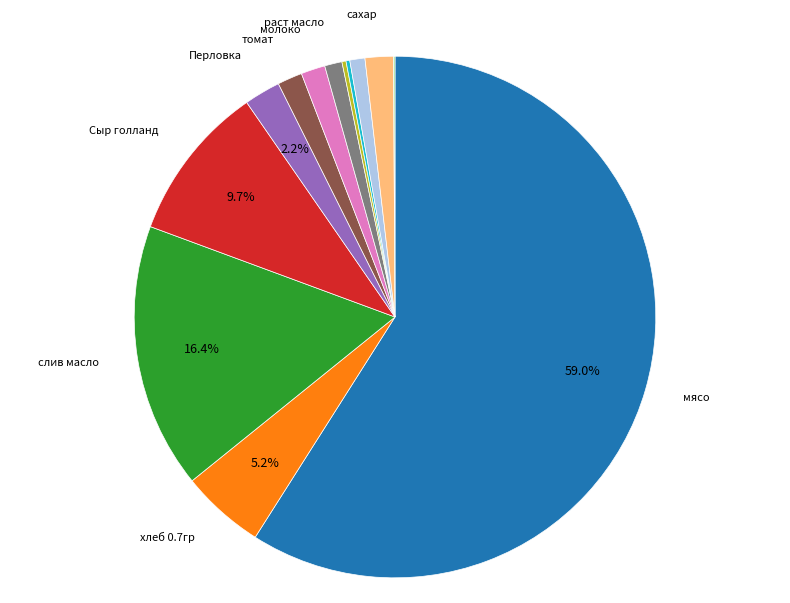

What is the largest slice in the pie chart?

мясо